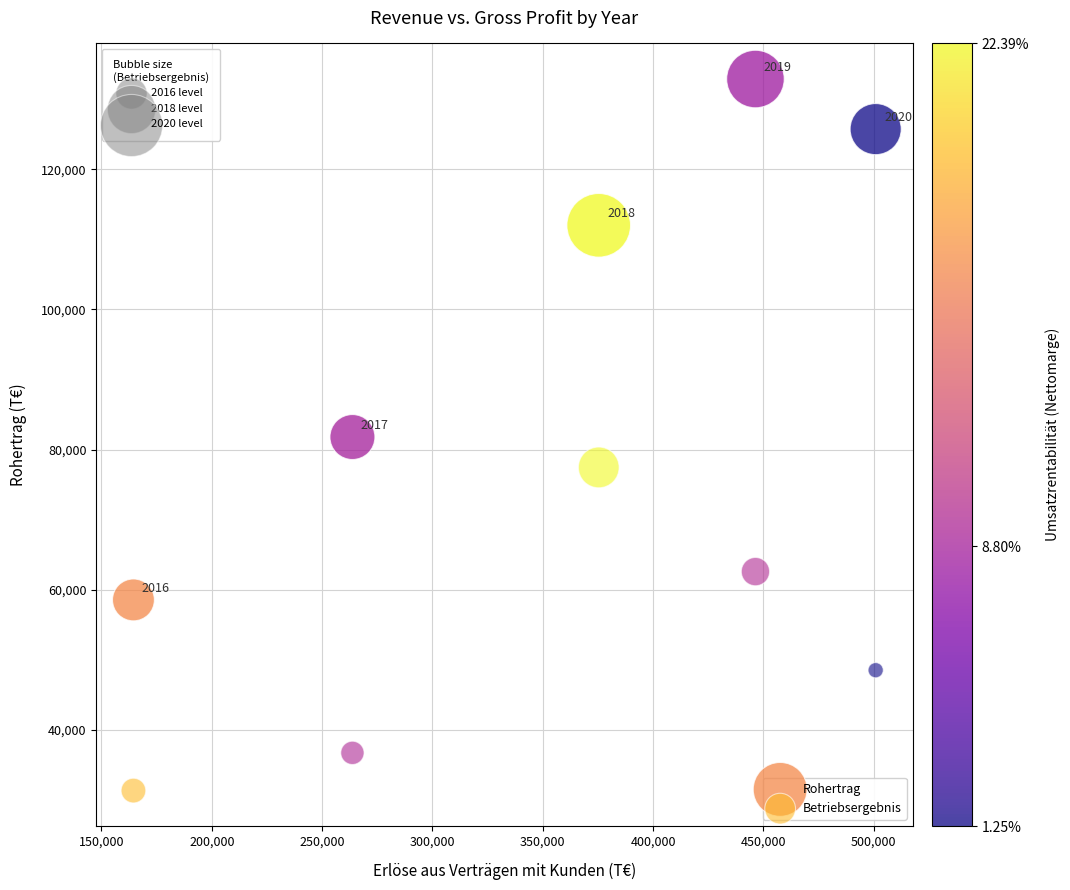

Which series has the widest spread of Y values?

Rohertrag